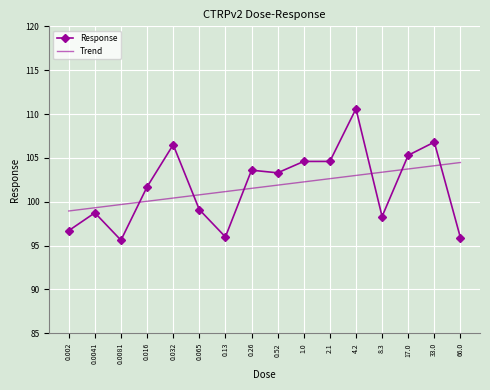

At which category is the sum across all series the highest?

4.2